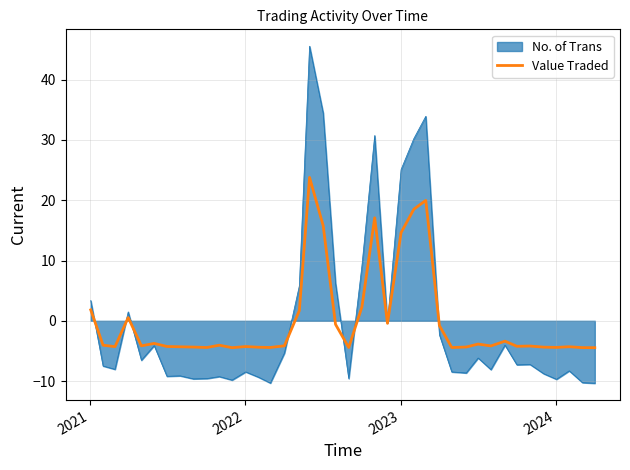

Rank the series by their maximum value, from lowest to highest.

Value Traded, No. of Trans